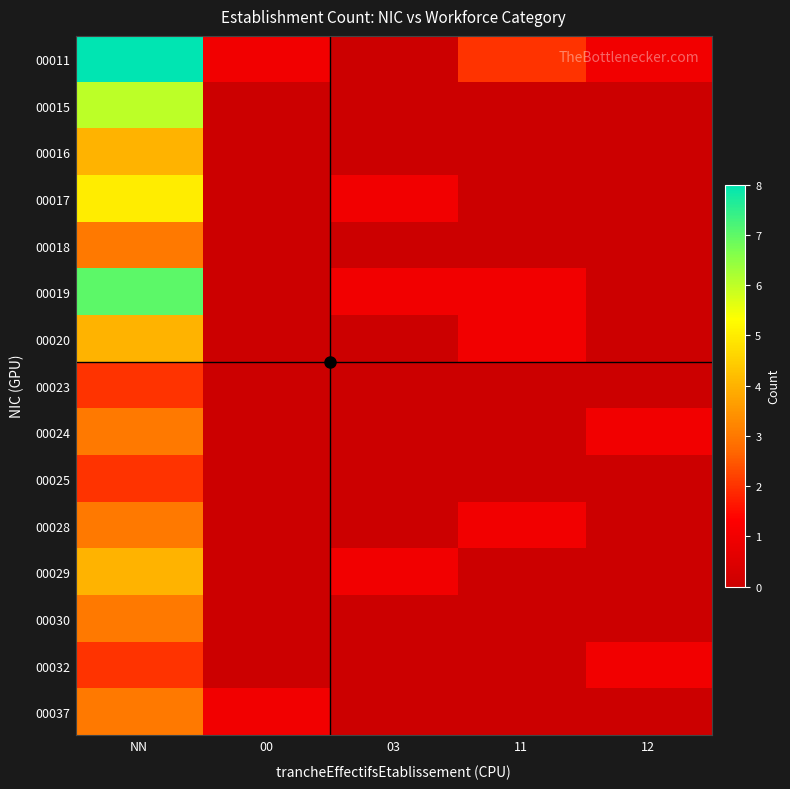

What is the maximum value shown in the chart?

8